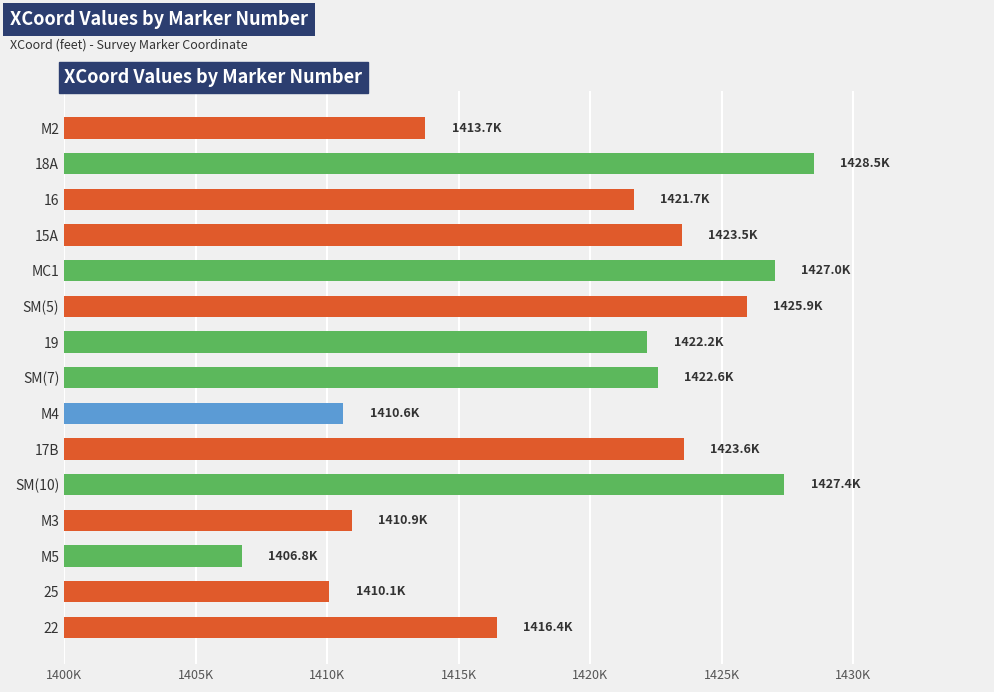

What is the sum of all values?

21290772.6